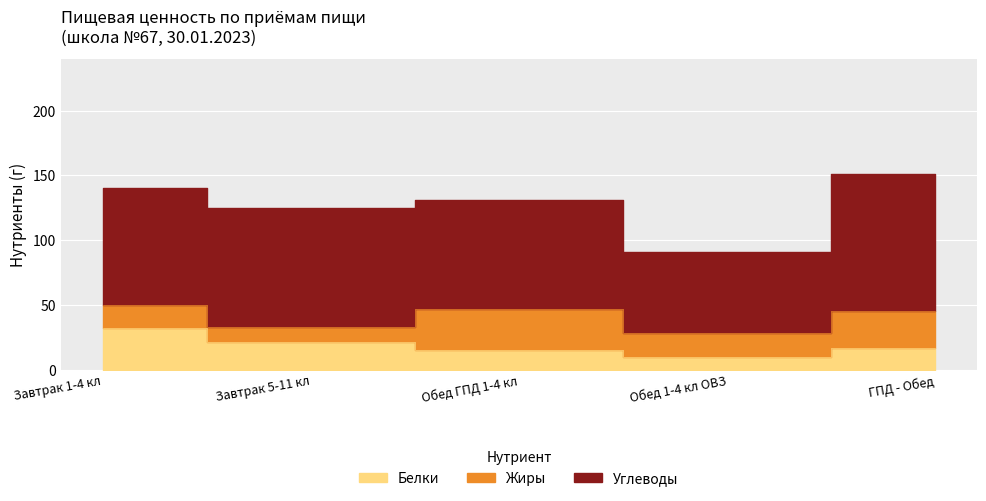

At which label does Жиры first exceed 18?

Обед ГПД 1-4 кл